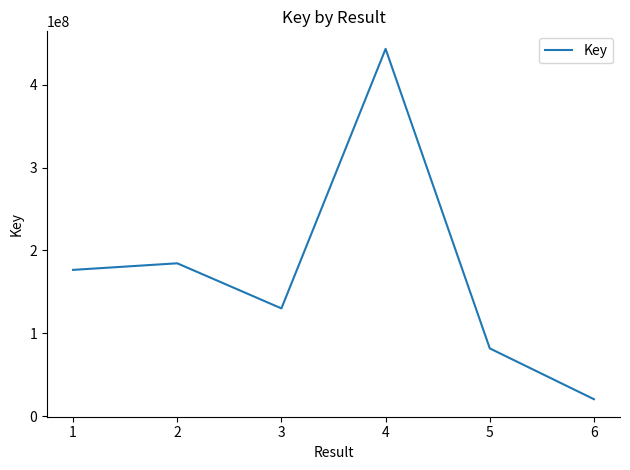

At which category does the data reach its first local valley?

3